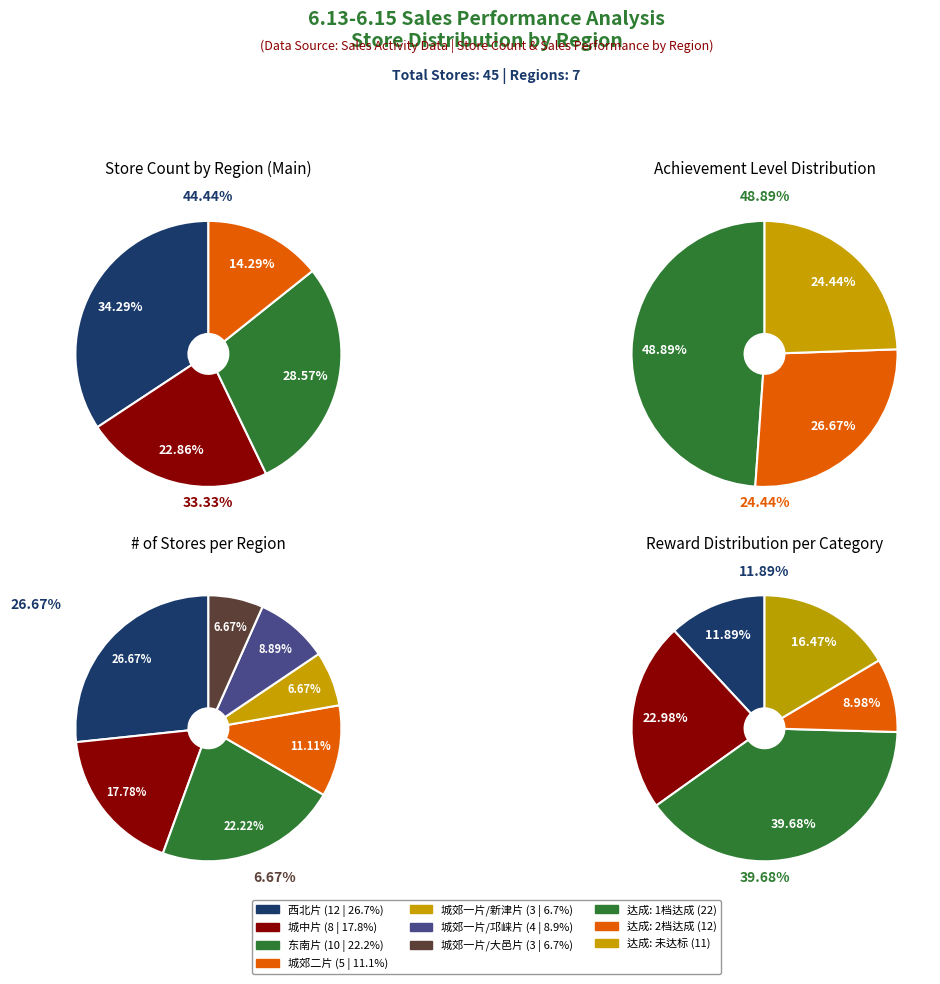

To the nearest percent, what is the difference between the 城郊一片/邛崃片 and 城中片 slice percentages?

9%